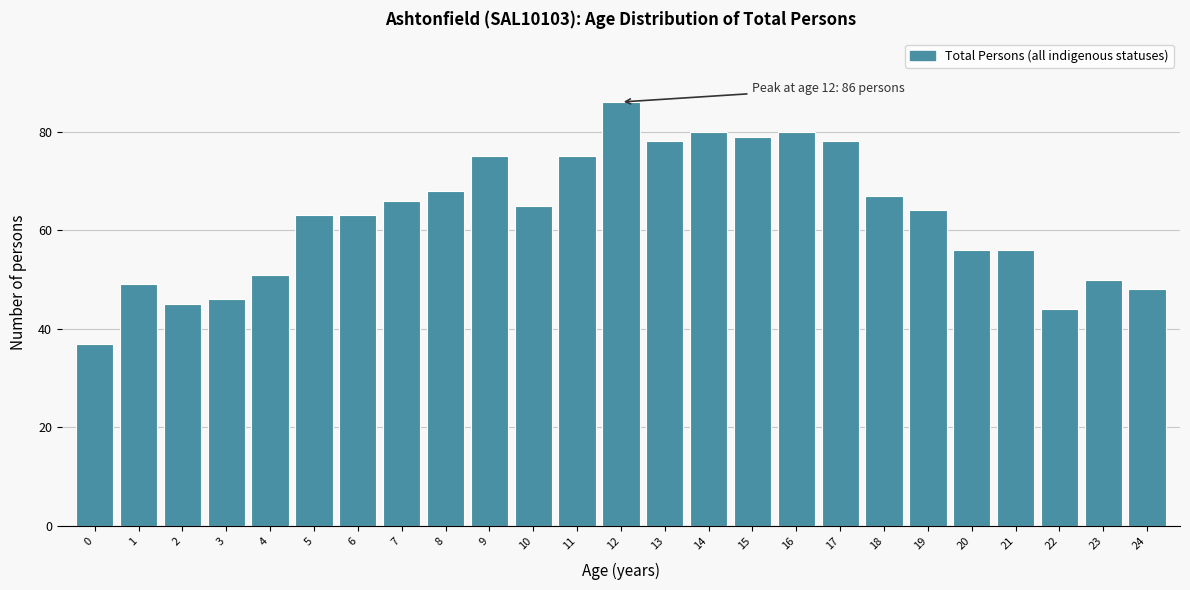

Reading right to left, what are all the values shown in this chart?

48	50	44	56	56	64	67	78	80	79	80	78	86	75	65	75	68	66	63	63	51	46	45	49	37